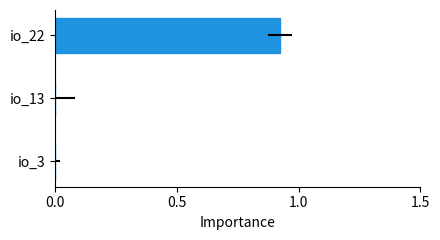

Is it true that the value at 0.5 is 0.0?

True